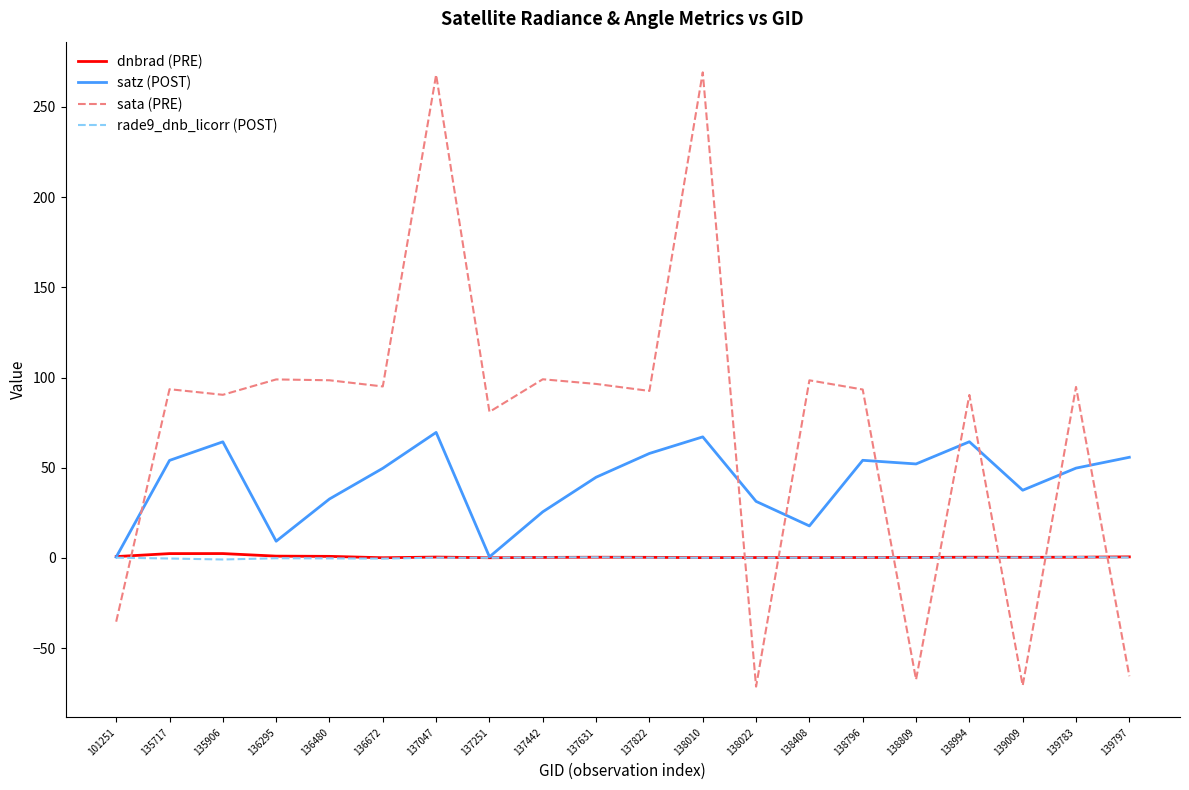

Which series has the widest spread of values?

sata (PRE)